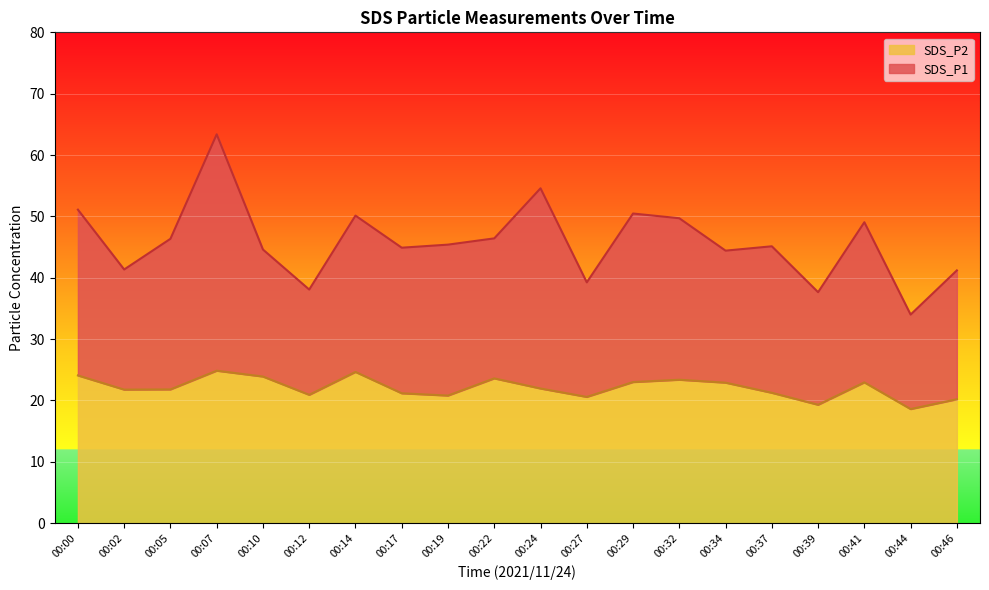

List the labels in order of SDS_P2 value, largest first.

00:07, 00:14, 00:00, 00:10, 00:22, 00:32, 00:29, 00:41, 00:34, 00:24, 00:05, 00:02, 00:37, 00:17, 00:12, 00:19, 00:27, 00:46, 00:39, 00:44